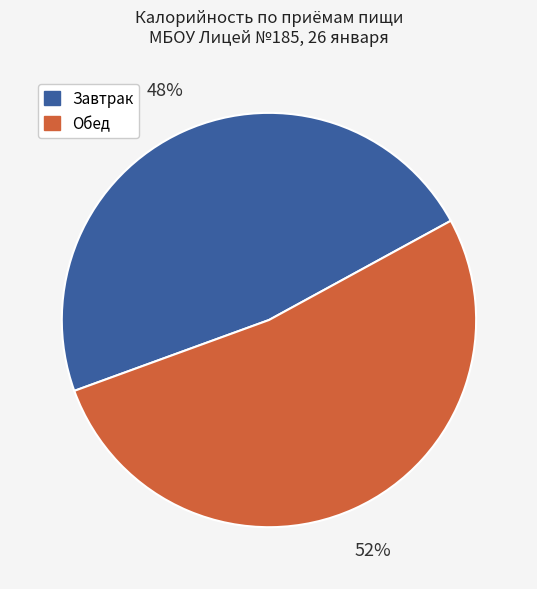

How many slices are in this pie chart?

2